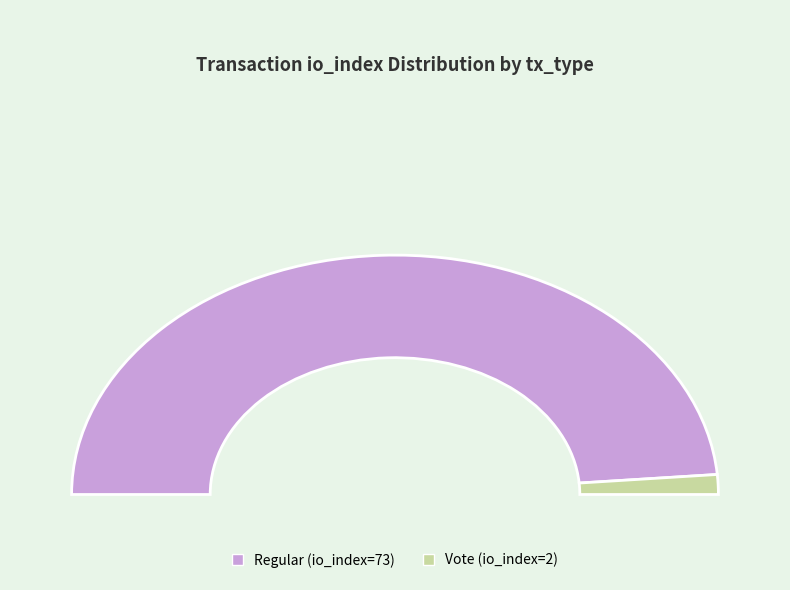

To the nearest percent, what is the difference between the largest and smallest slice percentages?

95%